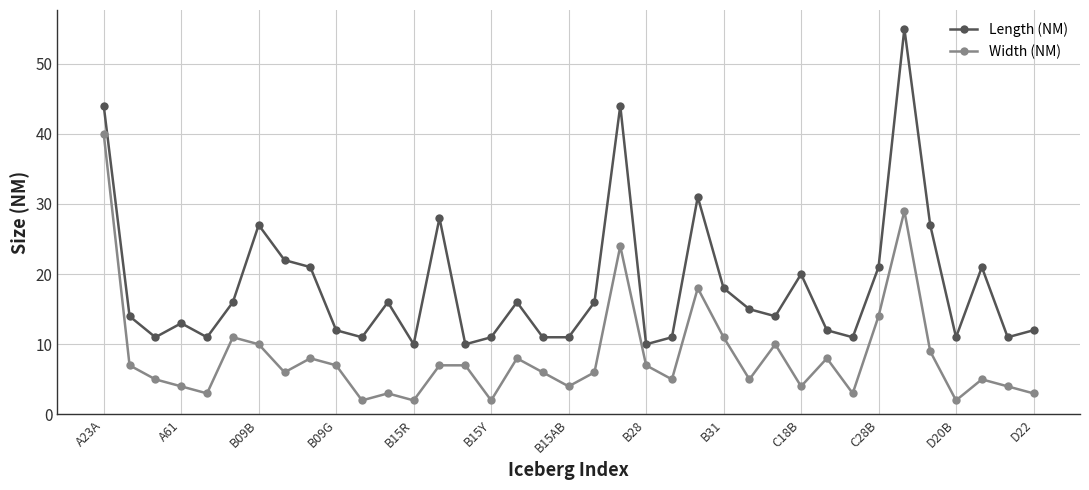

True or false: Length (NM) and Width (NM) intersect in this chart.

False